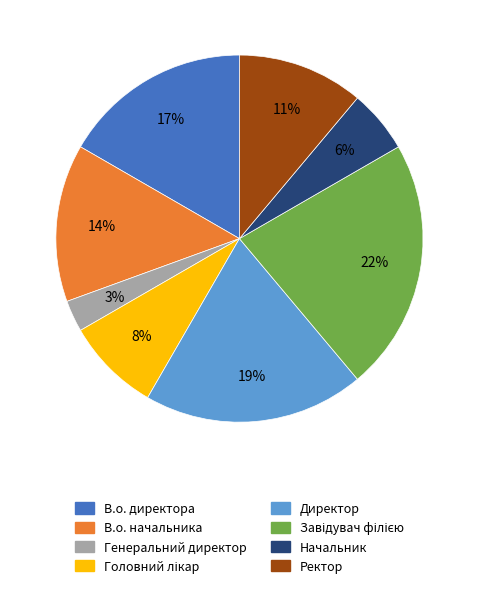

Is it true that В.о. начальника is 14% of the pie?

True